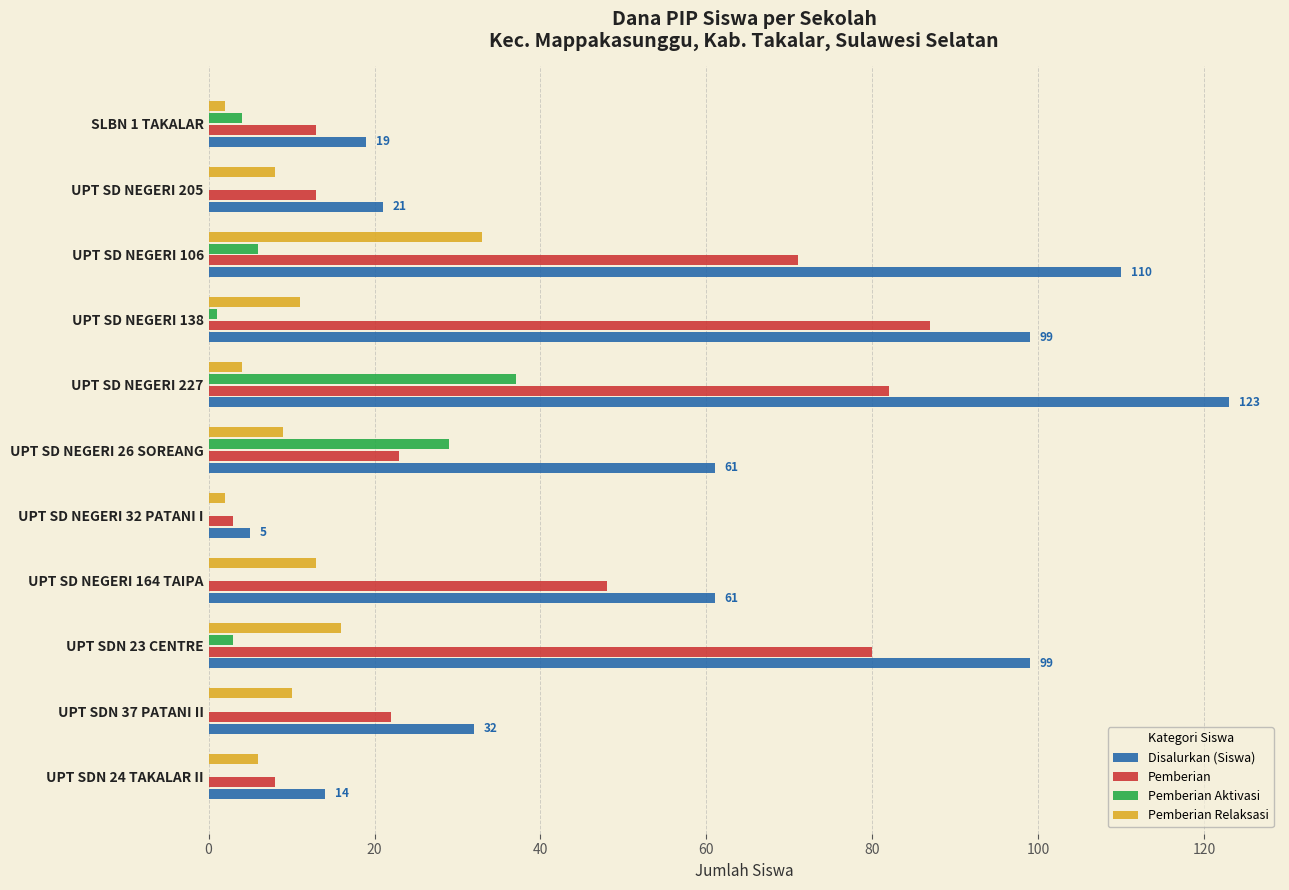

How many data points does each series have?

11